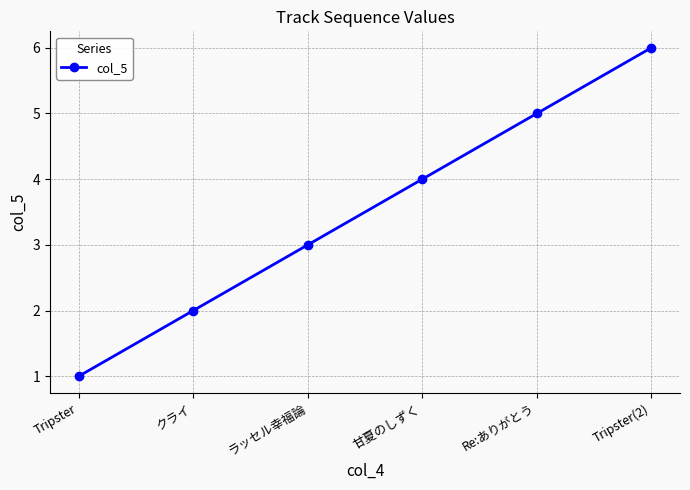

True or false: the data shows 6 at 甘夏のしずく.

False